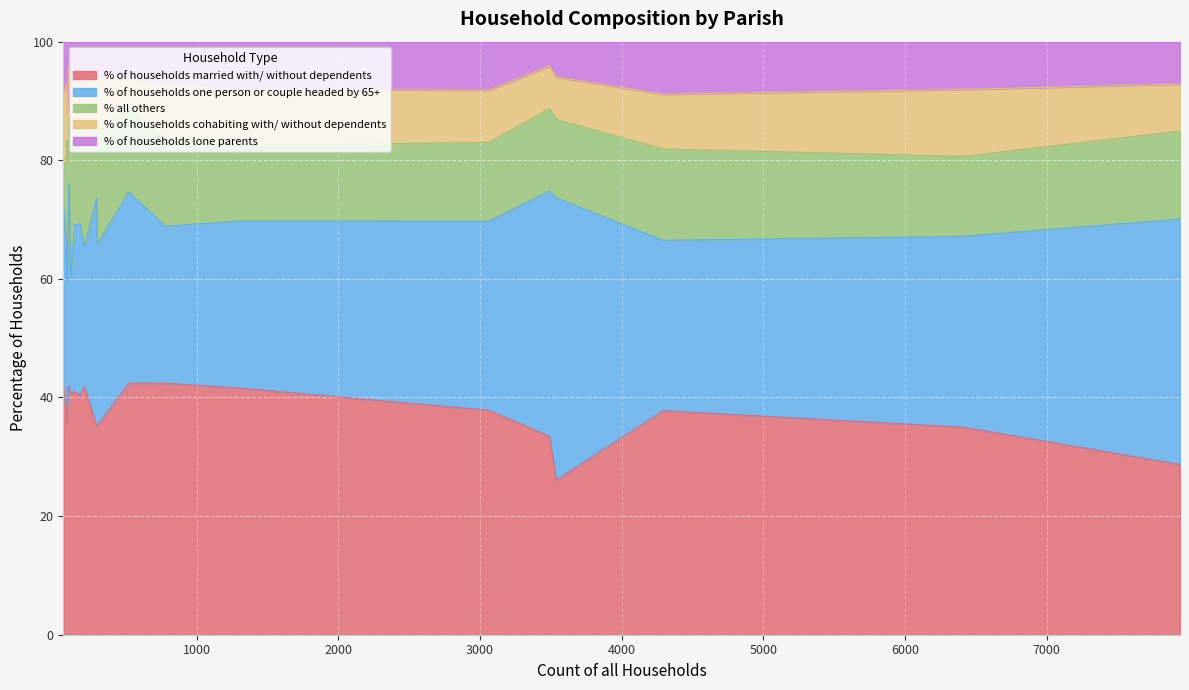

What is the lowest value of the % of households married with/ without dependents series?

26.1